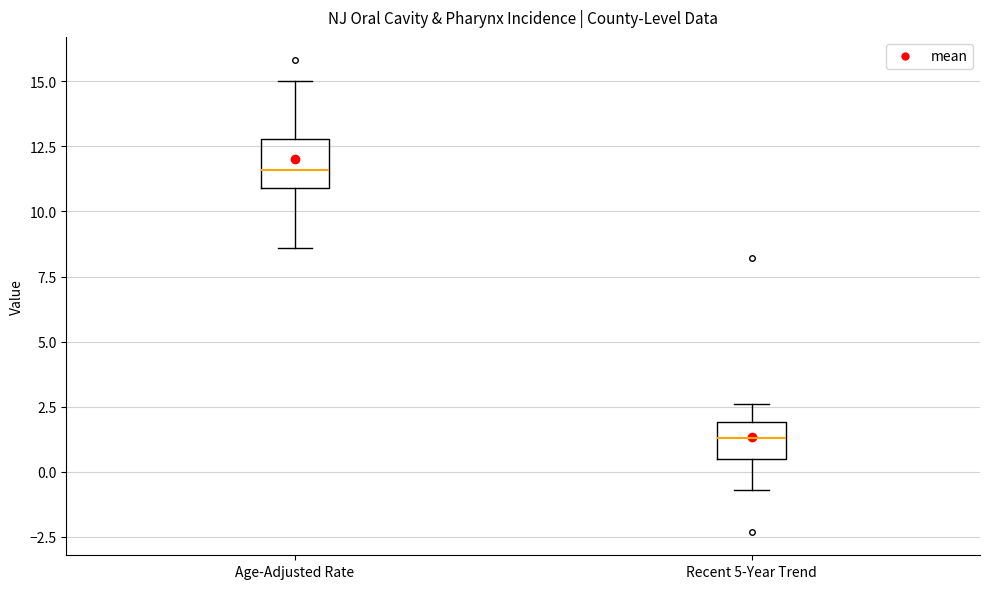

Where is the upper edge of the box for Age-Adjusted Rate on the y-axis? The values are not printed on the chart, so give them approximately, as read against the axis.

13.0